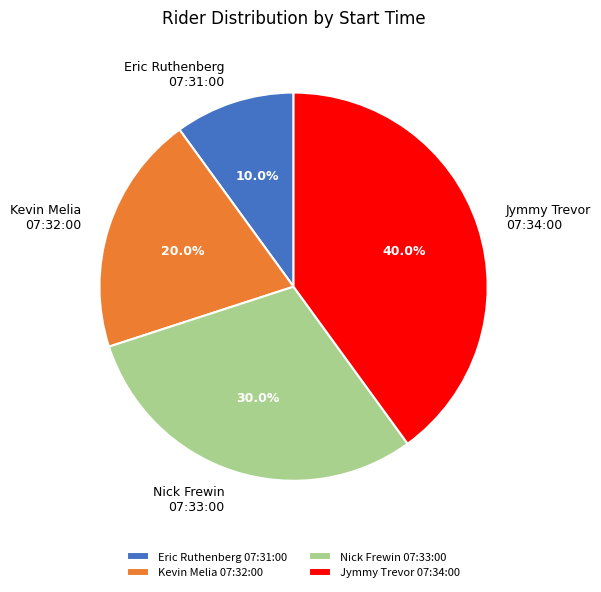

What percentage is NOT represented by Jymmy Trevor 07:34:00?

60.0%